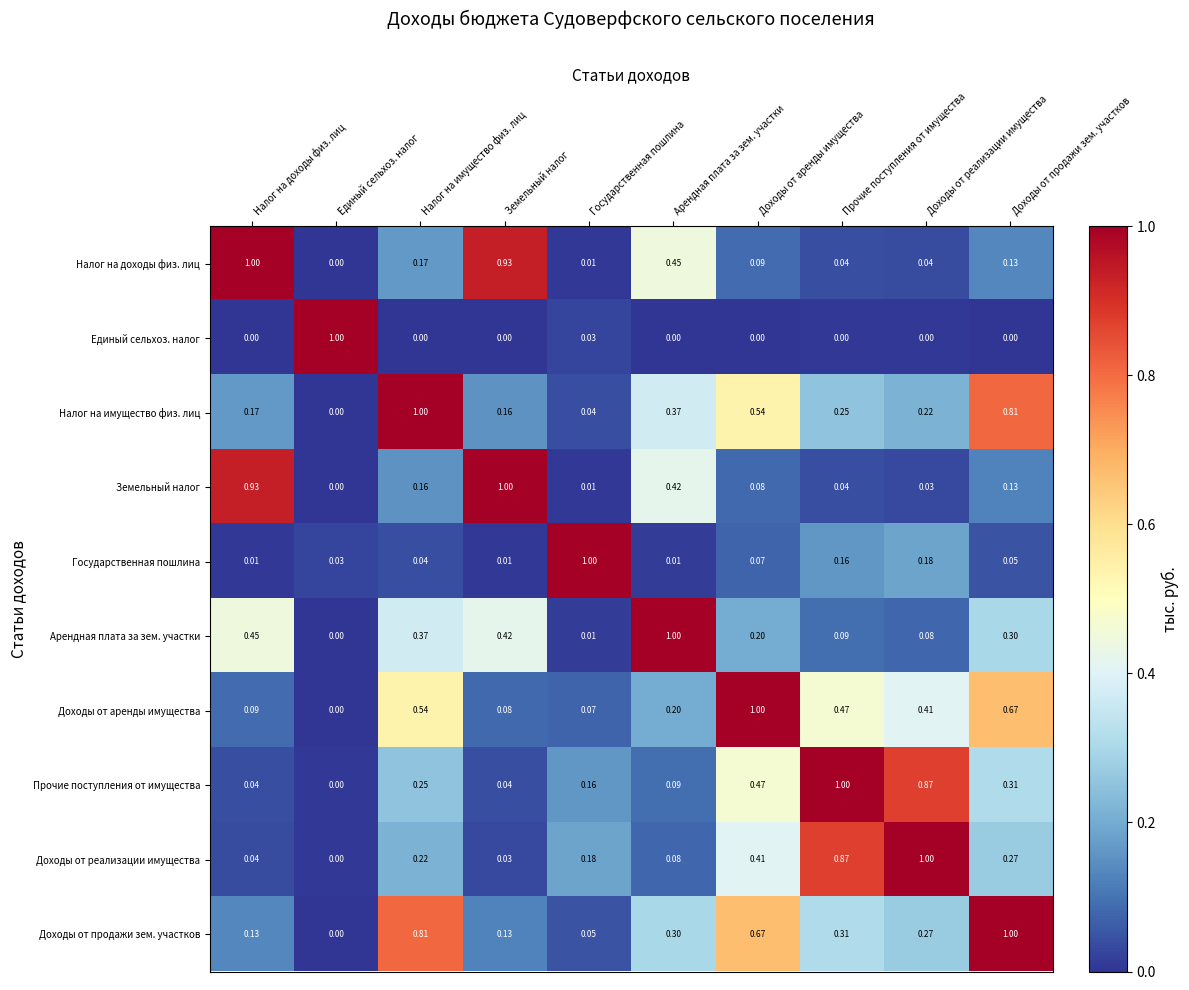

Rank the series by their maximum value, from lowest to highest.

Налог на доходы физ. лиц, Единый сельхоз. налог, Налог на имущество физ. лиц, Земельный налог, Государственная пошлина, Арендная плата за зем. участки, Доходы от аренды имущества, Прочие поступления от имущества, Доходы от реализации имущества, Доходы от продажи зем. участков